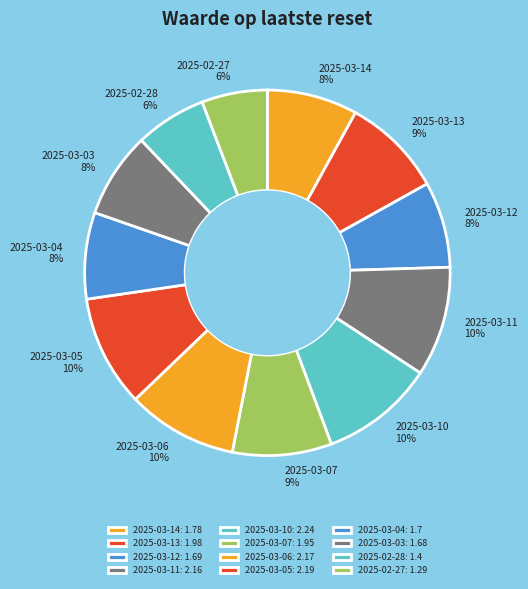

To the nearest percent, what portion does 2025-03-11 represent?

10%